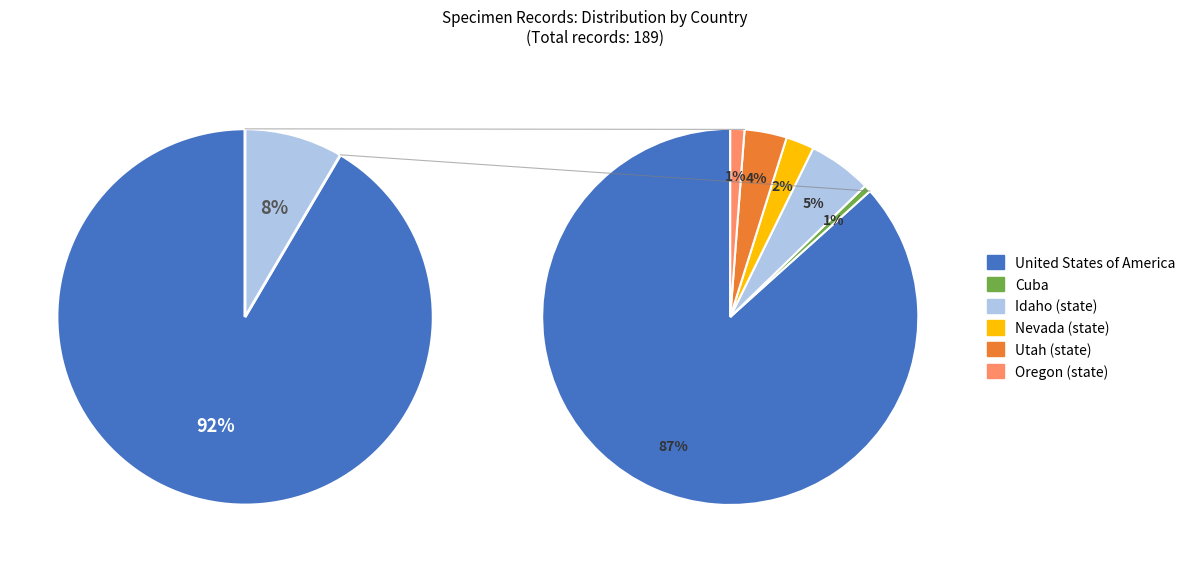

Does any single category account for the majority?

Yes